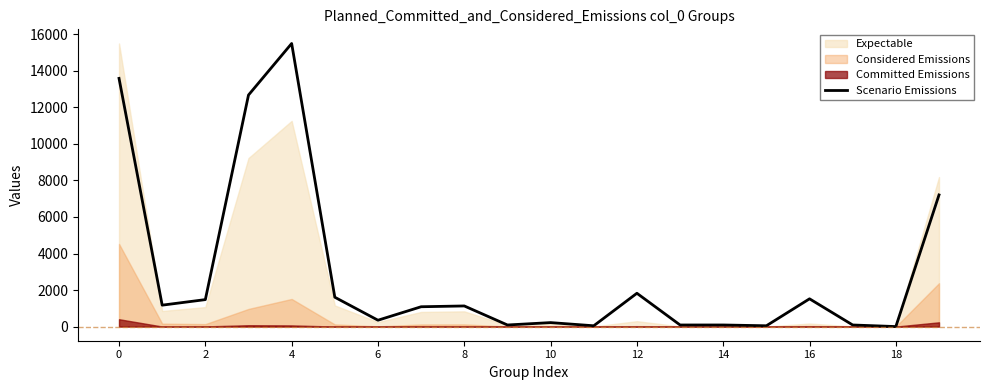

The value of Scenario Emissions at 16 is 2050.8. True or false?

False